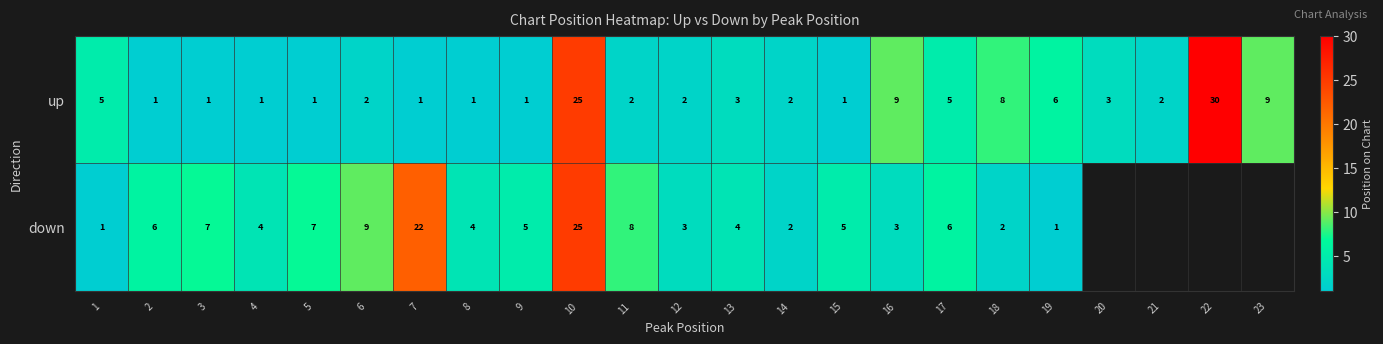

Is the value of down at 5 greater than the value of up at 23?

No